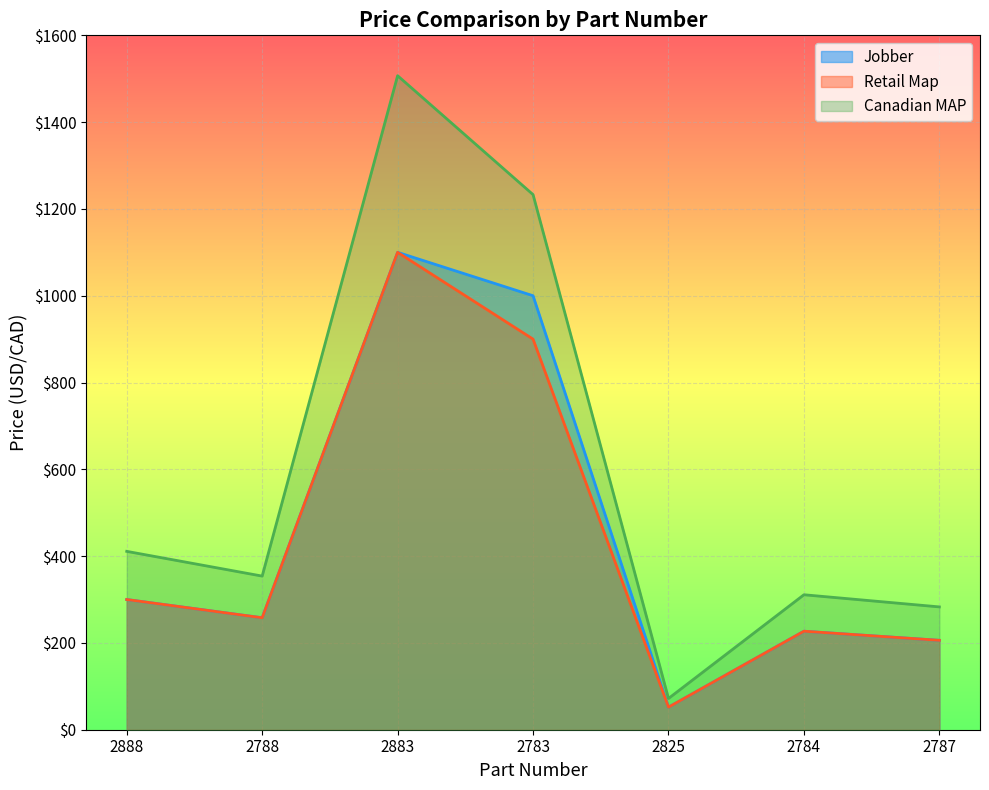

List the labels in order of Canadian MAP value, largest first.

2883, 2783, 2888, 2788, 2784, 2787, 2825